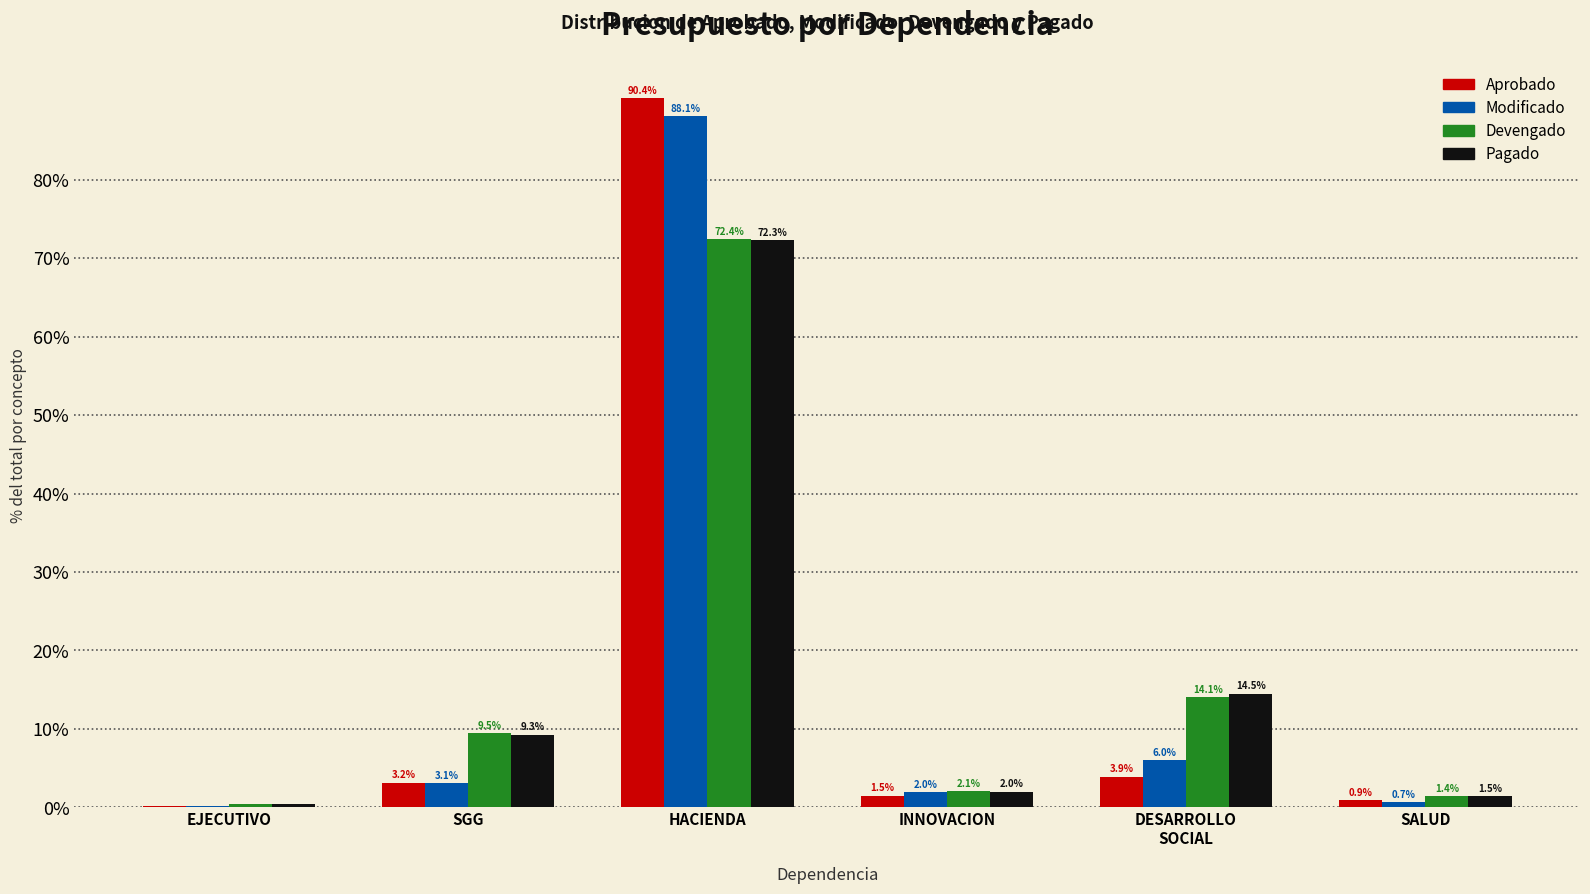

What is the sum of all Devengado values?

100.0